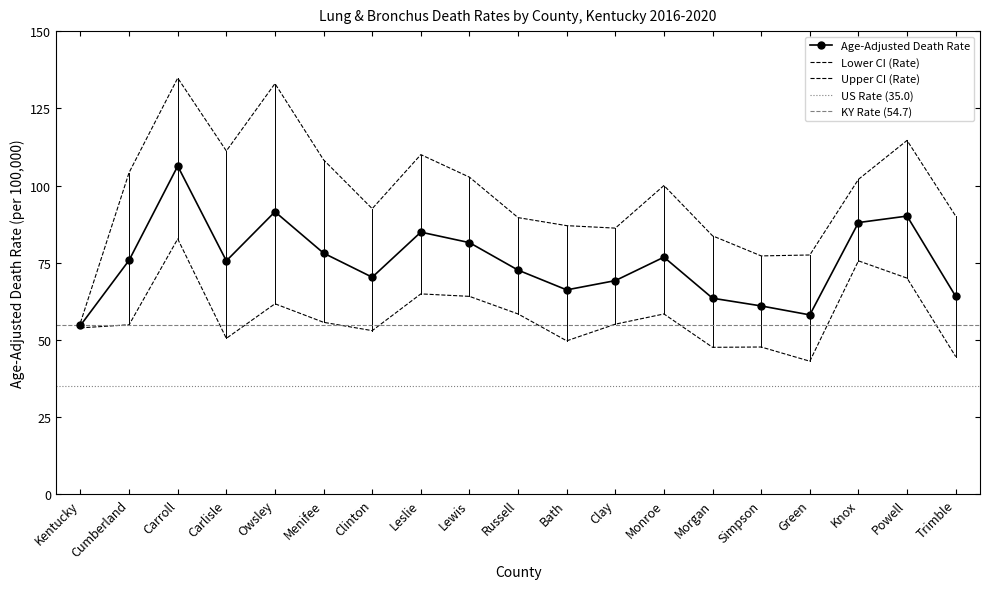

What is the sum of the Upper CI (Rate) values at Clinton and Carroll?

227.3